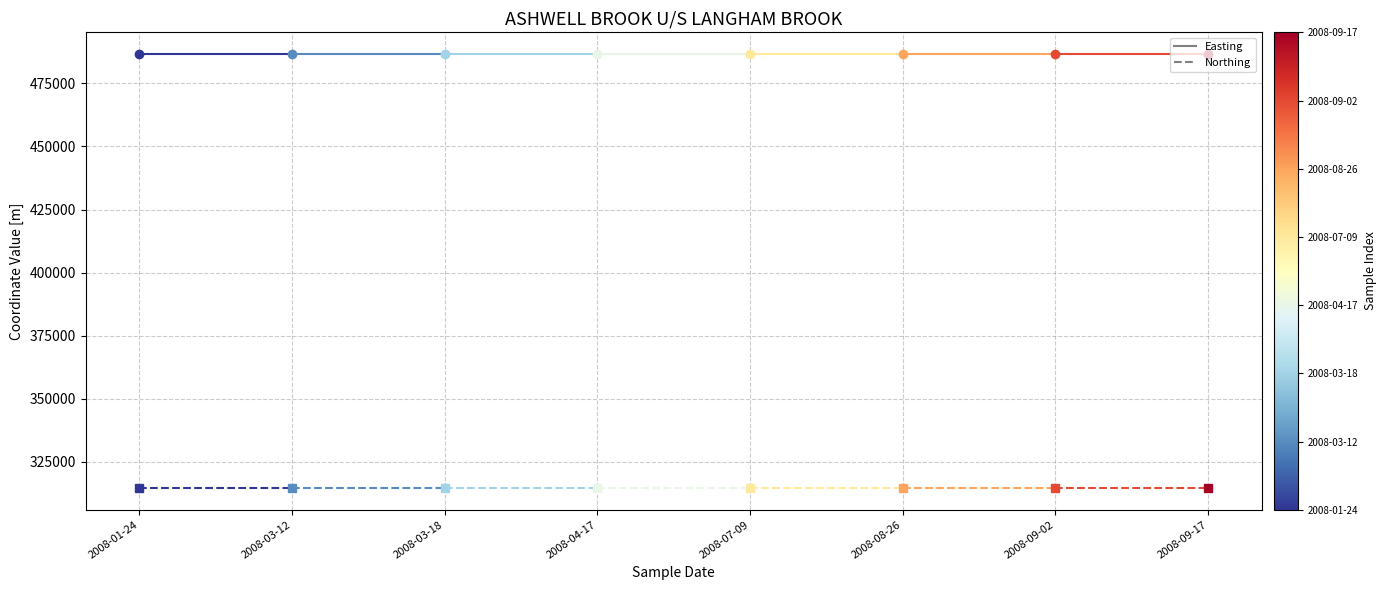

Is it true that Northing 2008-01-24 equals 314587 at 2008-03-12?

True